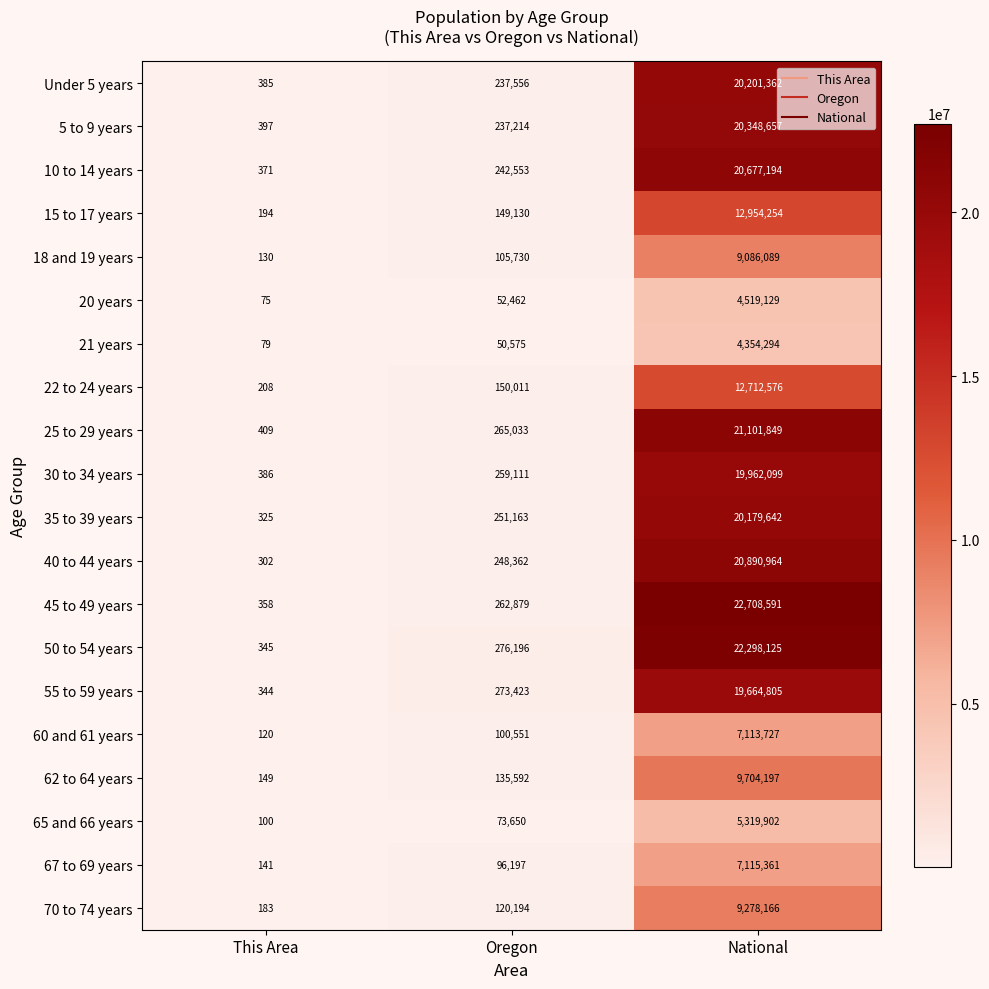

Which series has the largest total across all categories?

45 to 49 years